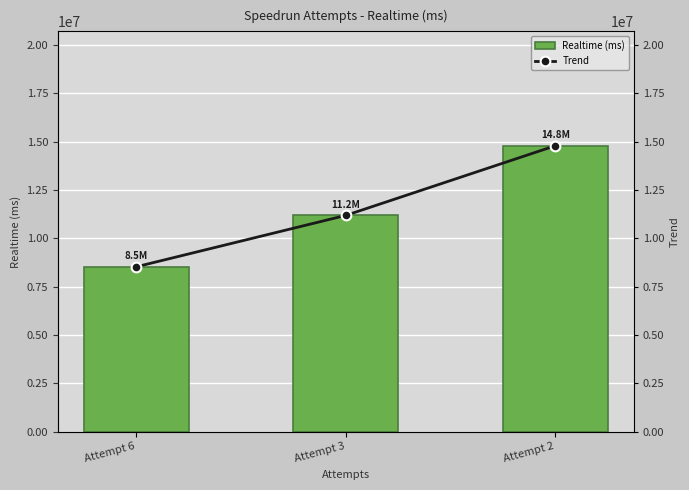

Between Attempt 6 and Attempt 2, which series saw the biggest shift?

Realtime (ms)